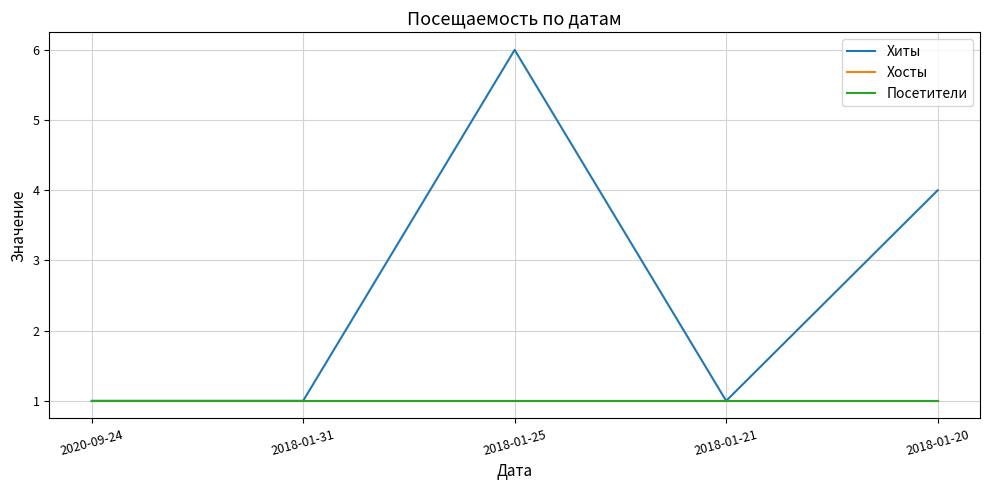

Which series has the widest spread of values?

Хиты